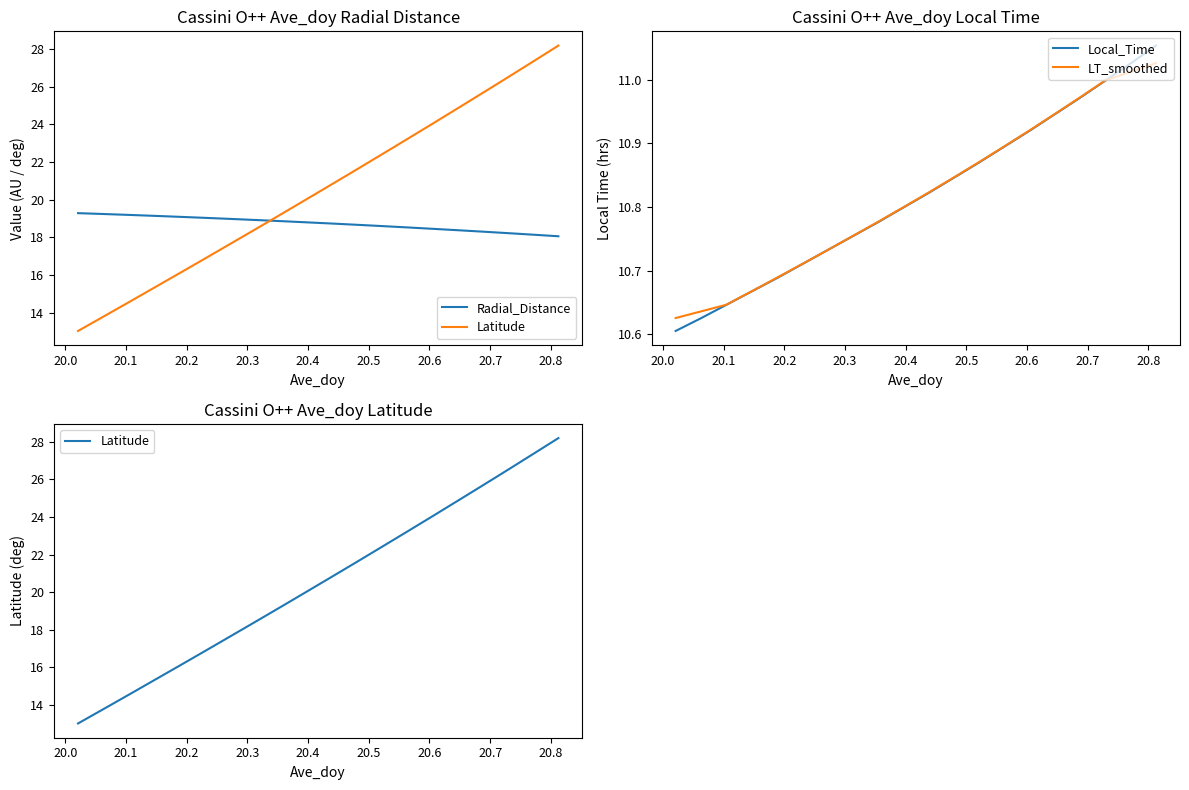

Which series has the largest range (max minus min)?

Latitude